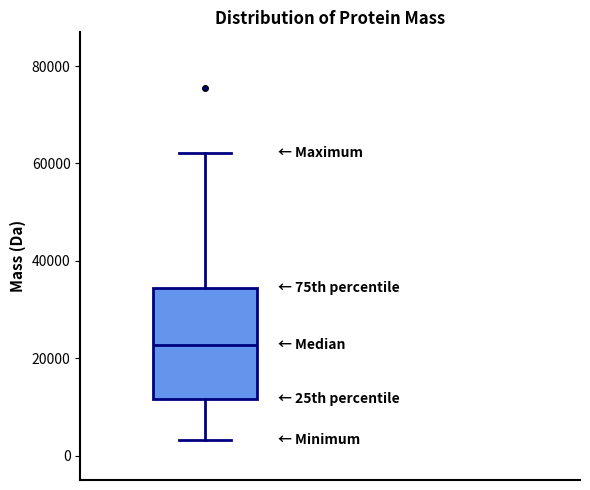

Where is the upper edge of the box on the y-axis? The values are not printed on the chart, so give them approximately, as read against the axis.

34000